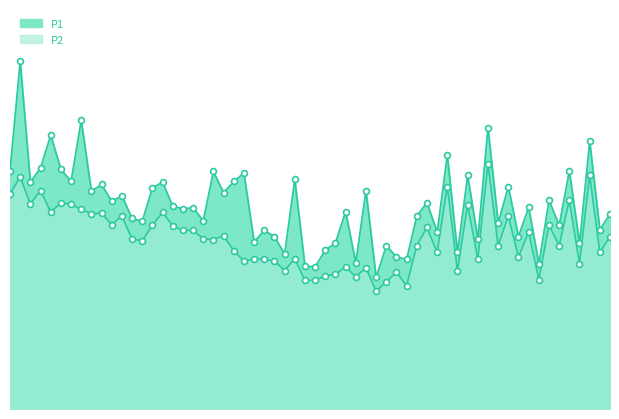

Which series contains the lowest Y value?

P2